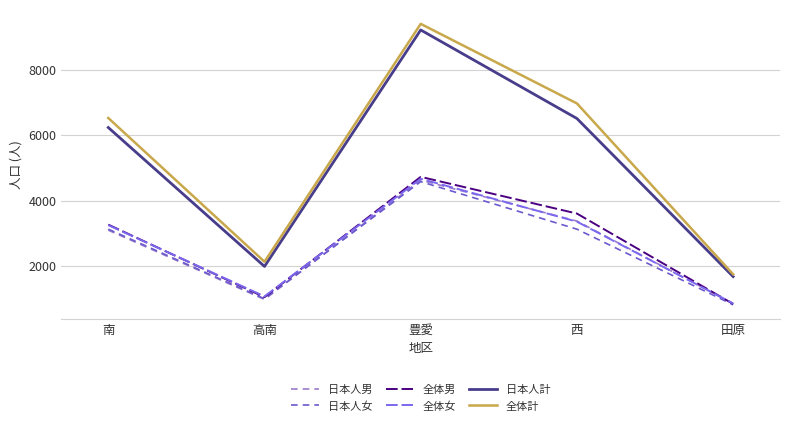

Rank the series at 西 from highest to lowest value.

全体計, 日本人計, 全体男, 日本人男, 全体女, 日本人女